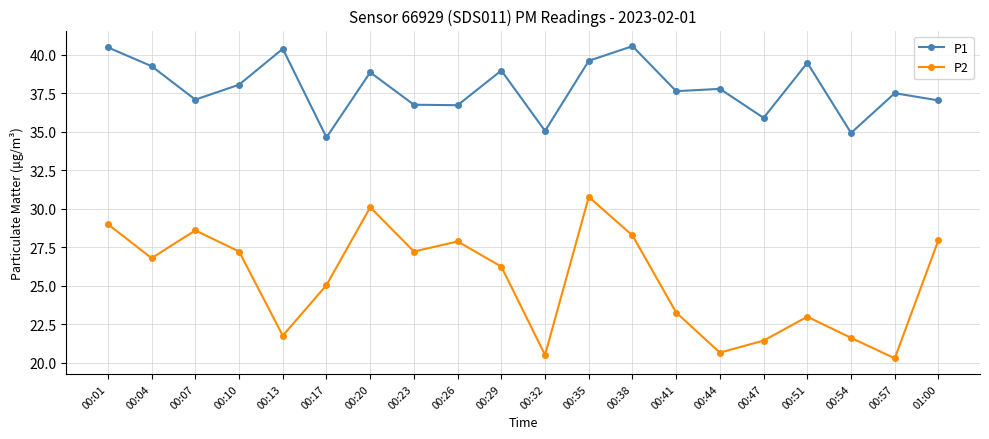

In P2, how many points are higher than both neighbors (excluding endpoints)?

5